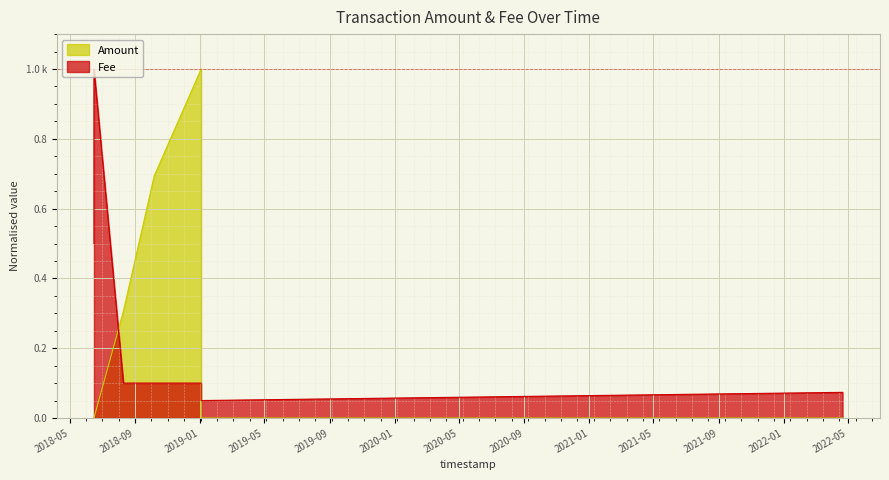

Which series has the widest spread of values?

Amount